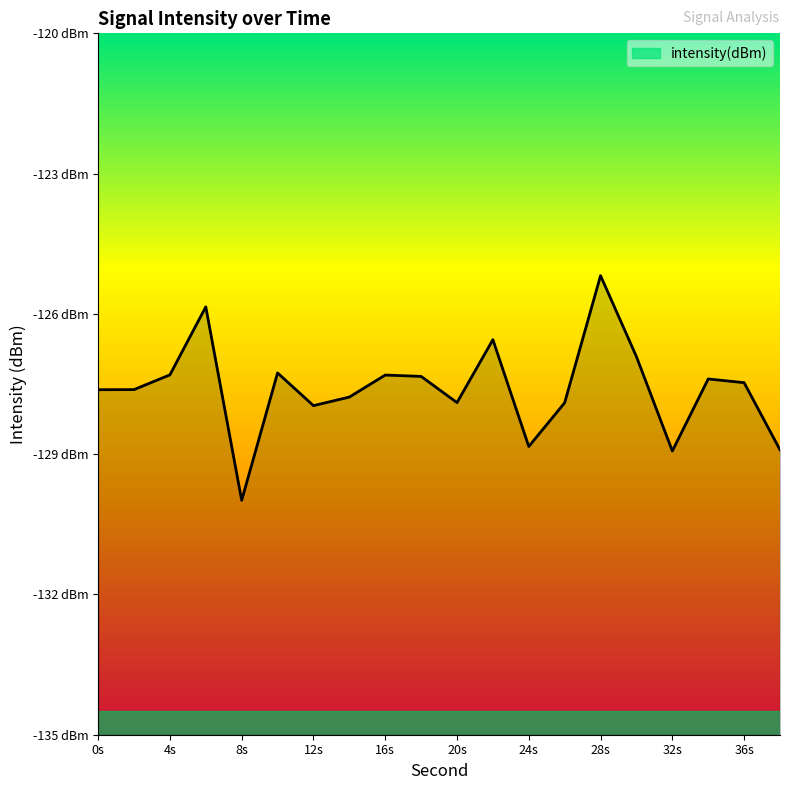

True or false: the data shows -127.8 at 14.

True